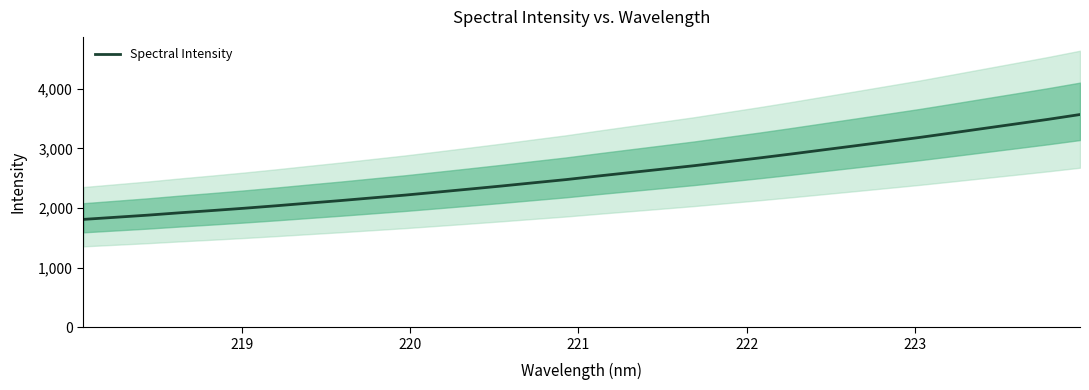

What is the minimum value for Spectral Intensity?

1809.1